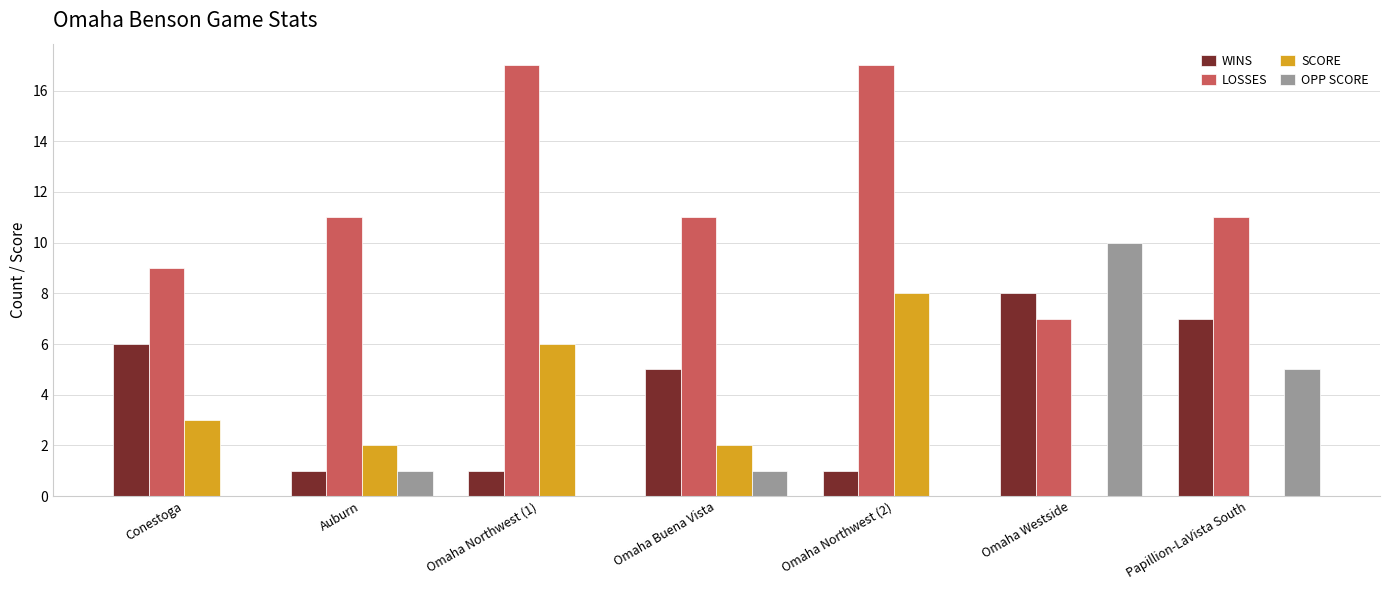

What is the sum of all OPP SCORE values?

17